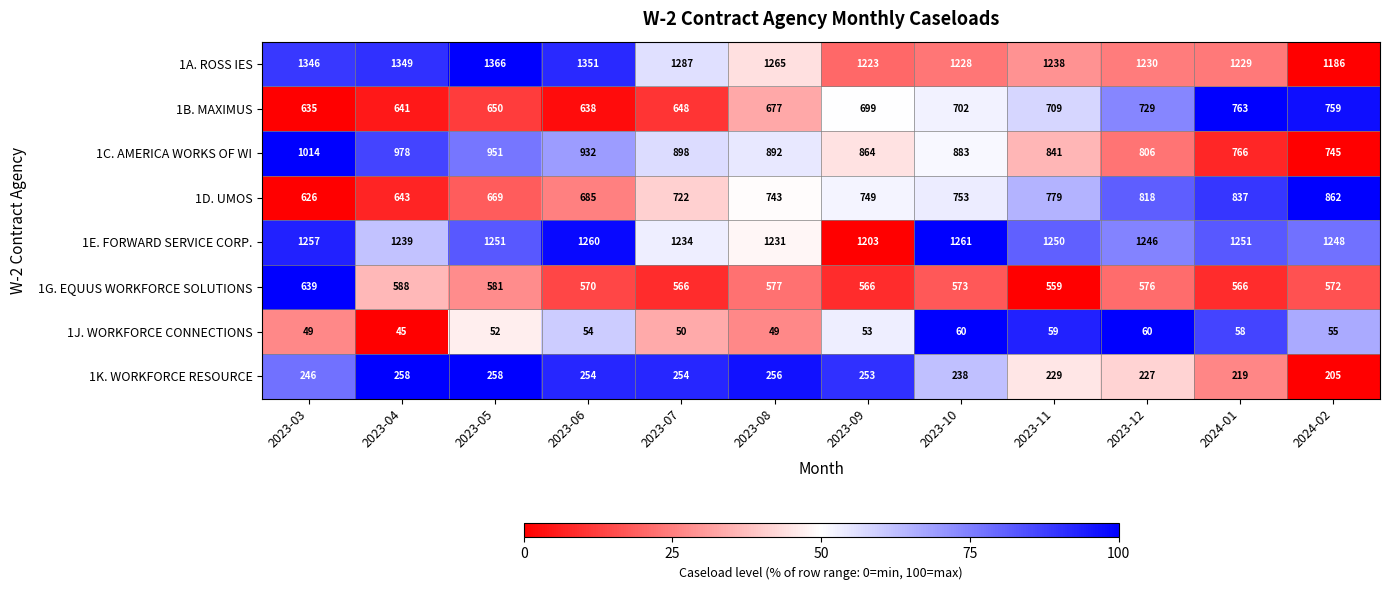

Rank the series at 2023-04 from lowest to highest value.

1J. WORKFORCE CONNECTIONS, 1K. WORKFORCE RESOURCE, 1G. EQUUS WORKFORCE SOLUTIONS, 1B. MAXIMUS, 1D. UMOS, 1C. AMERICA WORKS OF WI, 1E. FORWARD SERVICE CORP., 1A. ROSS IES